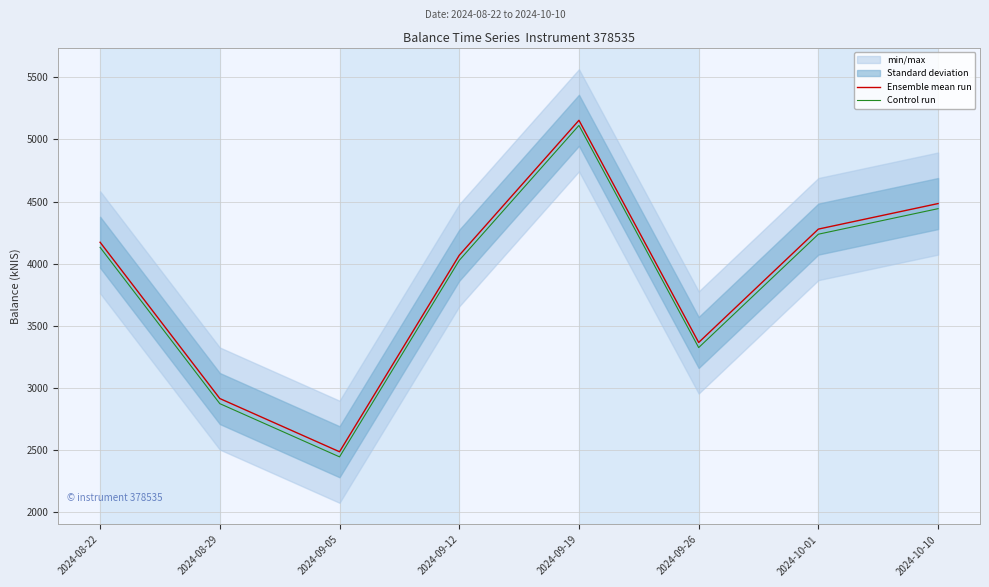

True or false: Ensemble mean run and Control run intersect in this chart.

False